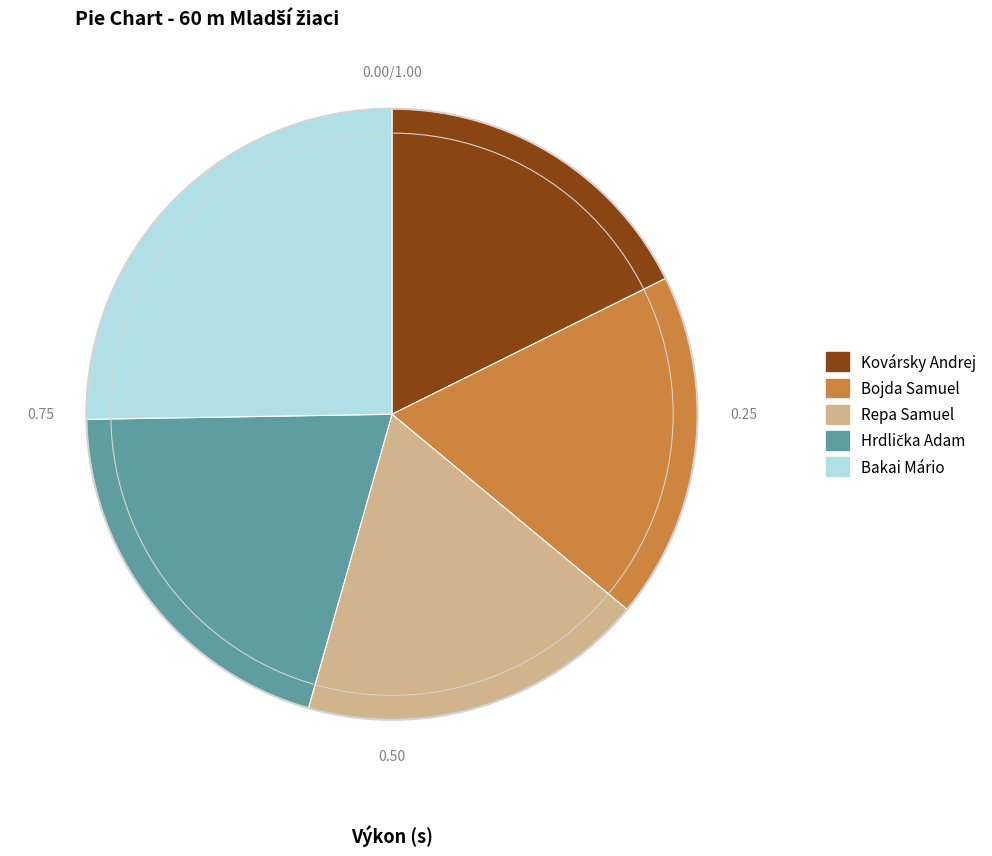

Is the sum of Bakai Mário and Repa Samuel greater than half?

No